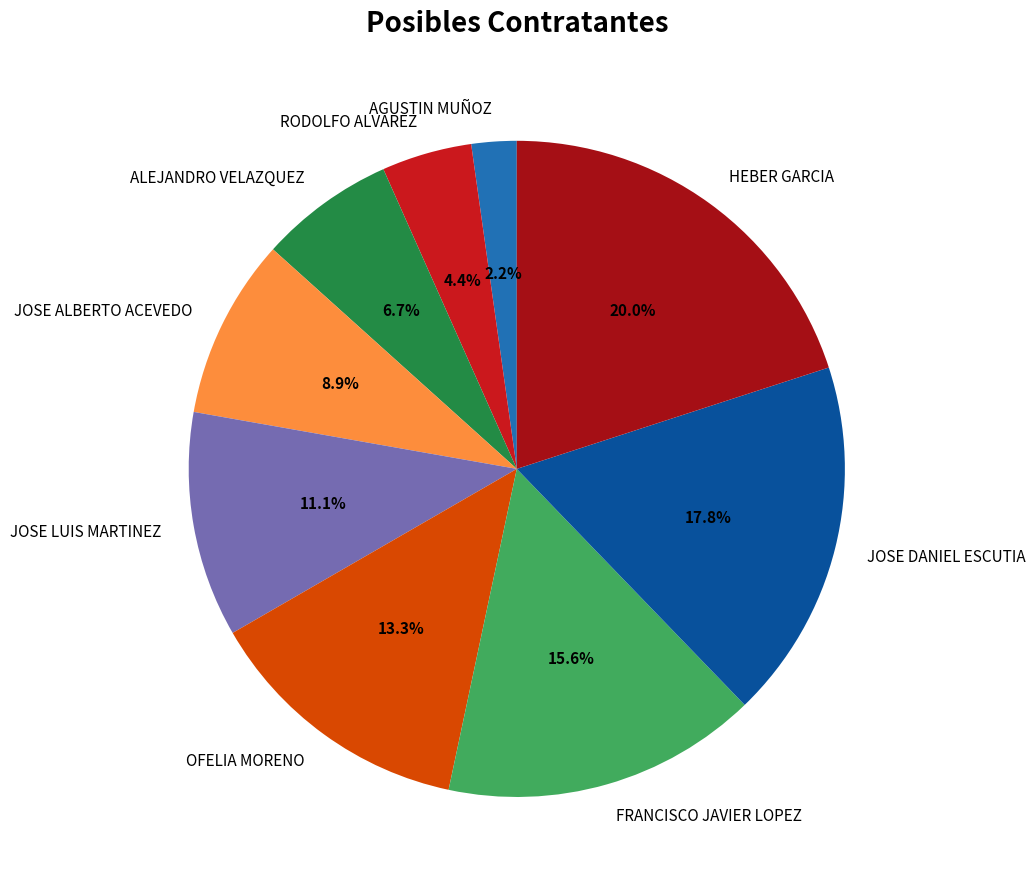

To the nearest percent, what portion does ALEJANDRO VELAZQUEZ represent?

7%